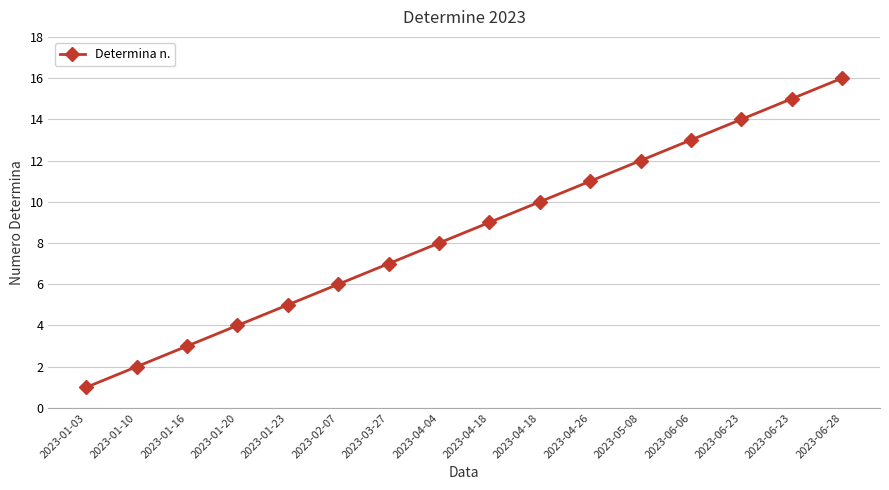

What is the label of the 6th point from the right?

2023-04-26